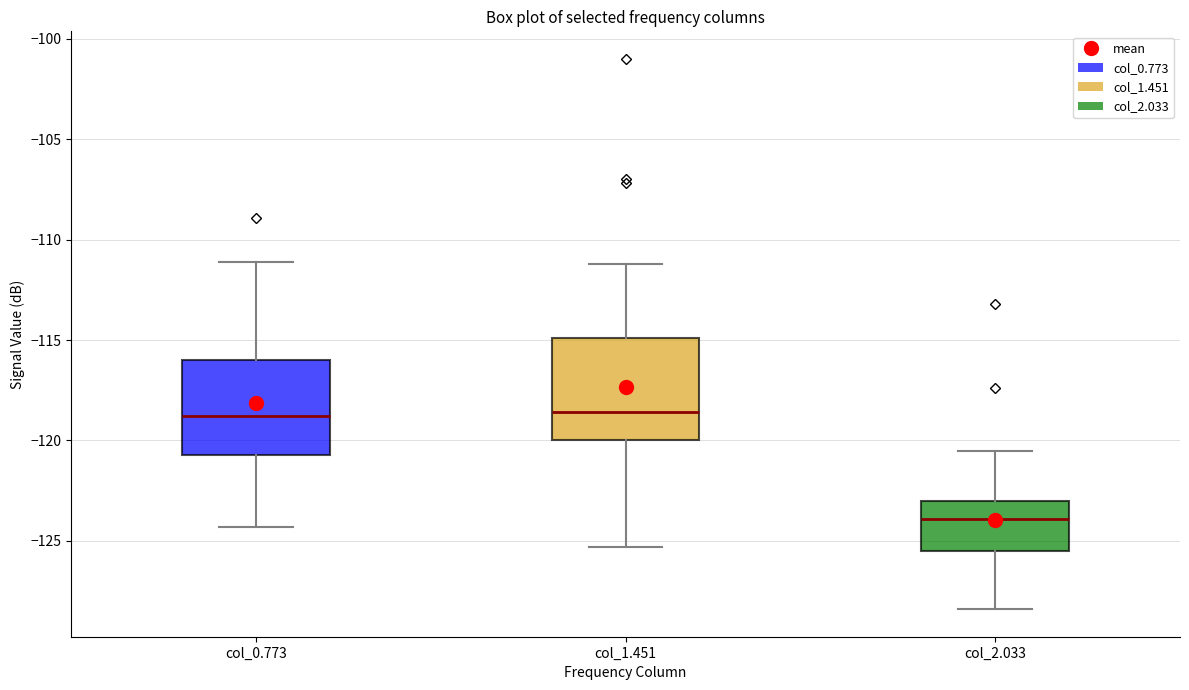

Where is the upper edge of the box for col_0.773 on the y-axis? The values are not printed on the chart, so give them approximately, as read against the axis.

-116.0